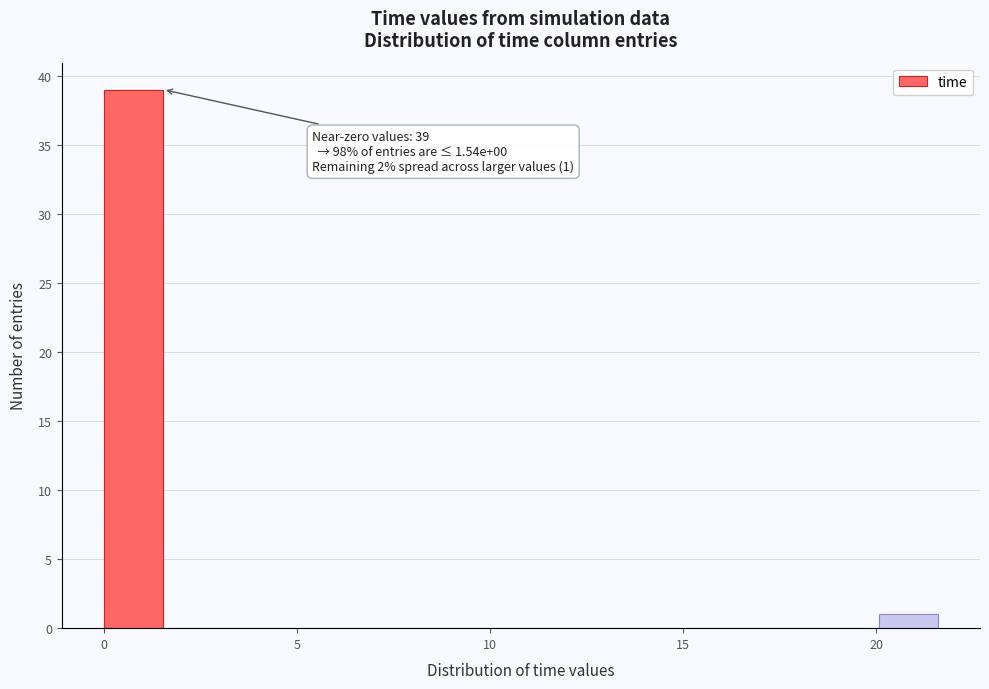

Read against the x-axis, roughly where is the centre of the tallest bar?

1.0